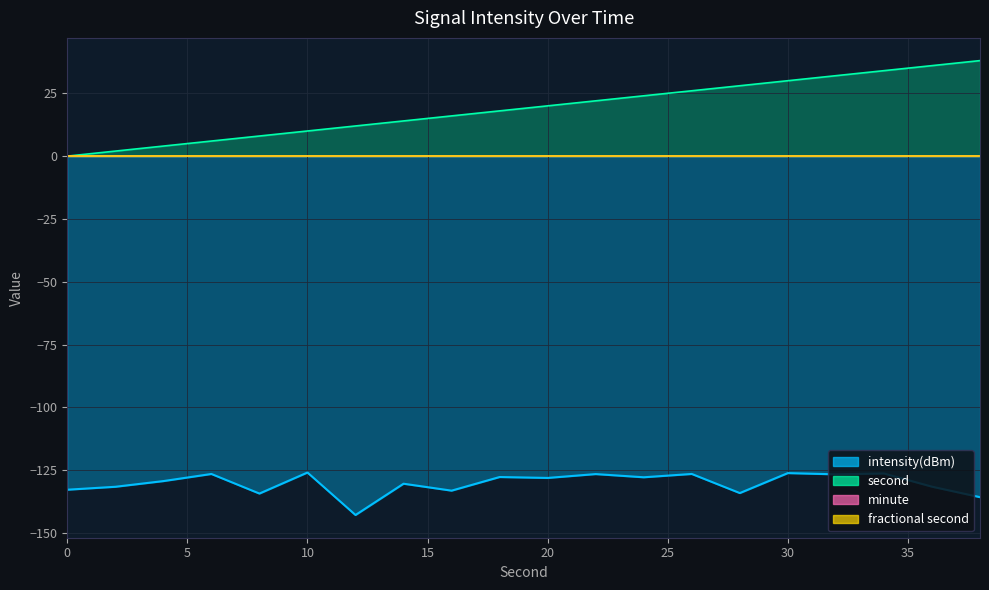

Which category has the highest value across all series?

38